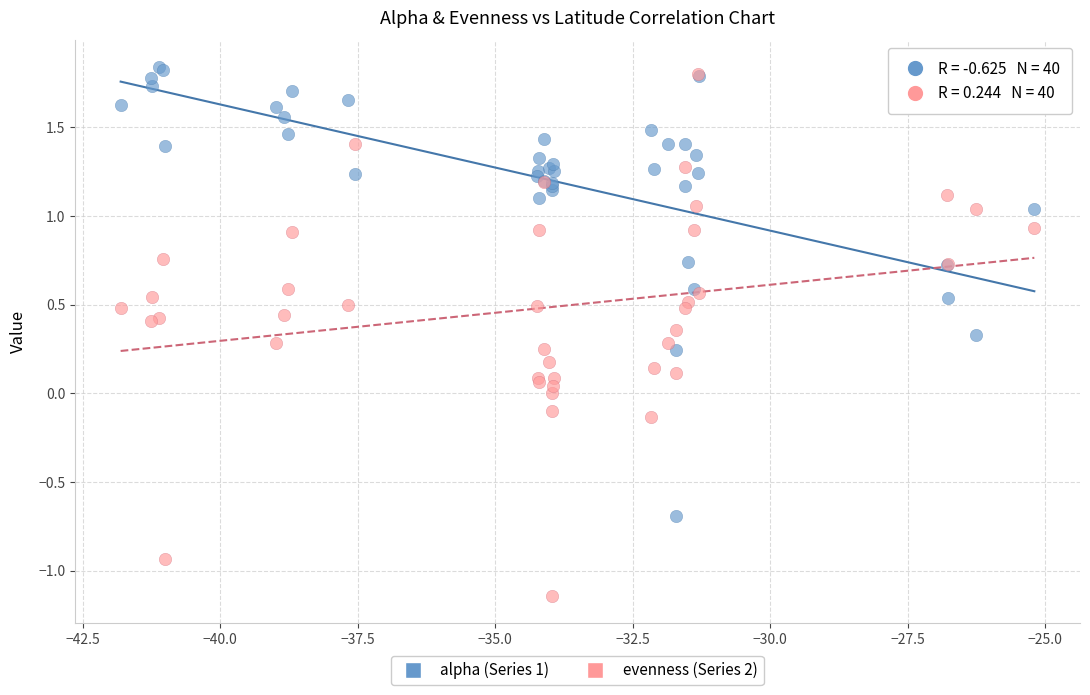

Which series contains the highest Y value?

alpha (Series 1)